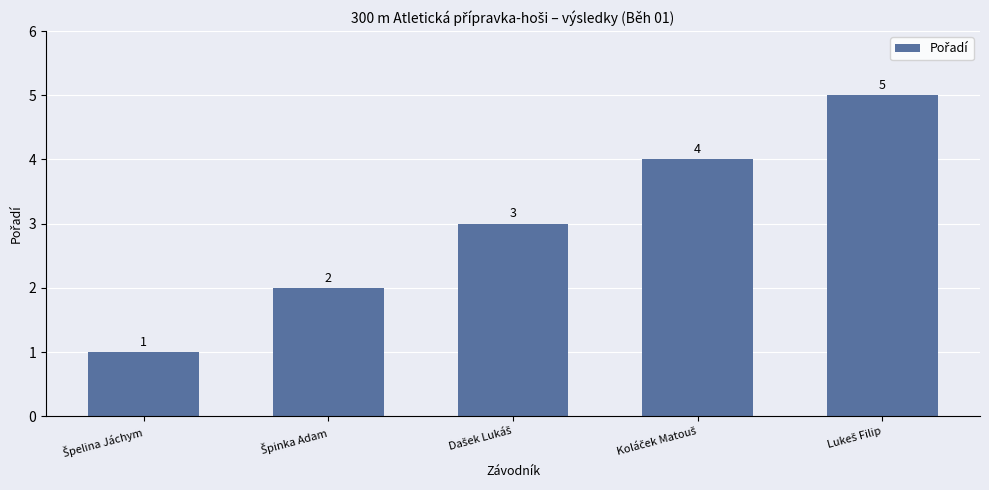

Count the values in the range 2 to 4.

3